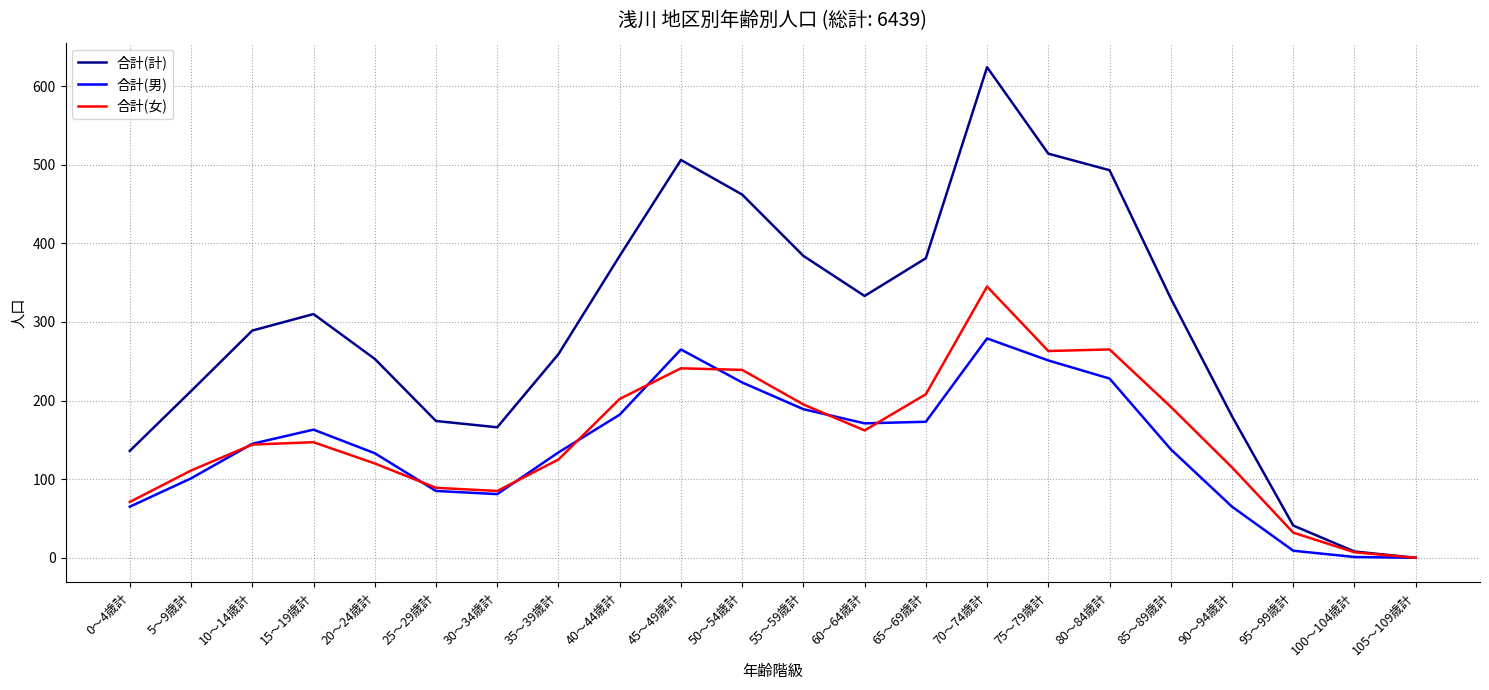

The value of 合計(女) at 40～44歳計 is 202. True or false?

True